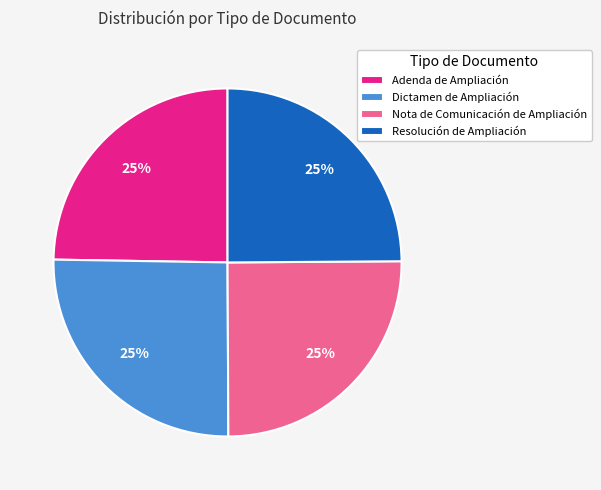

Does Resolución de Ampliación account for over 50% of the chart?

No